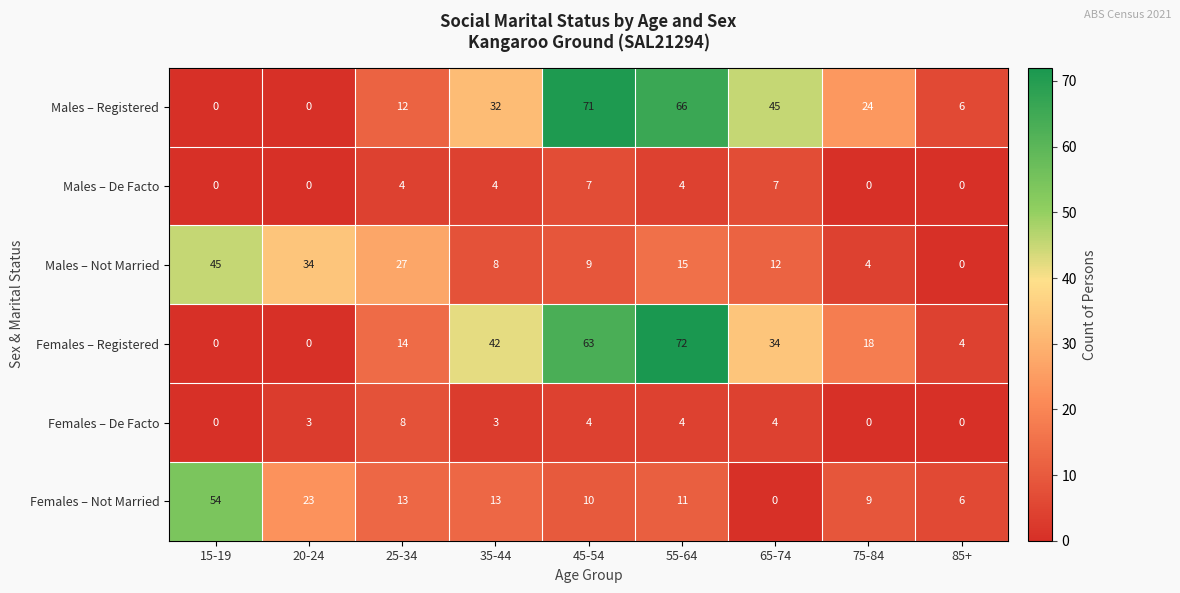

What is the maximum value shown in the chart?

72